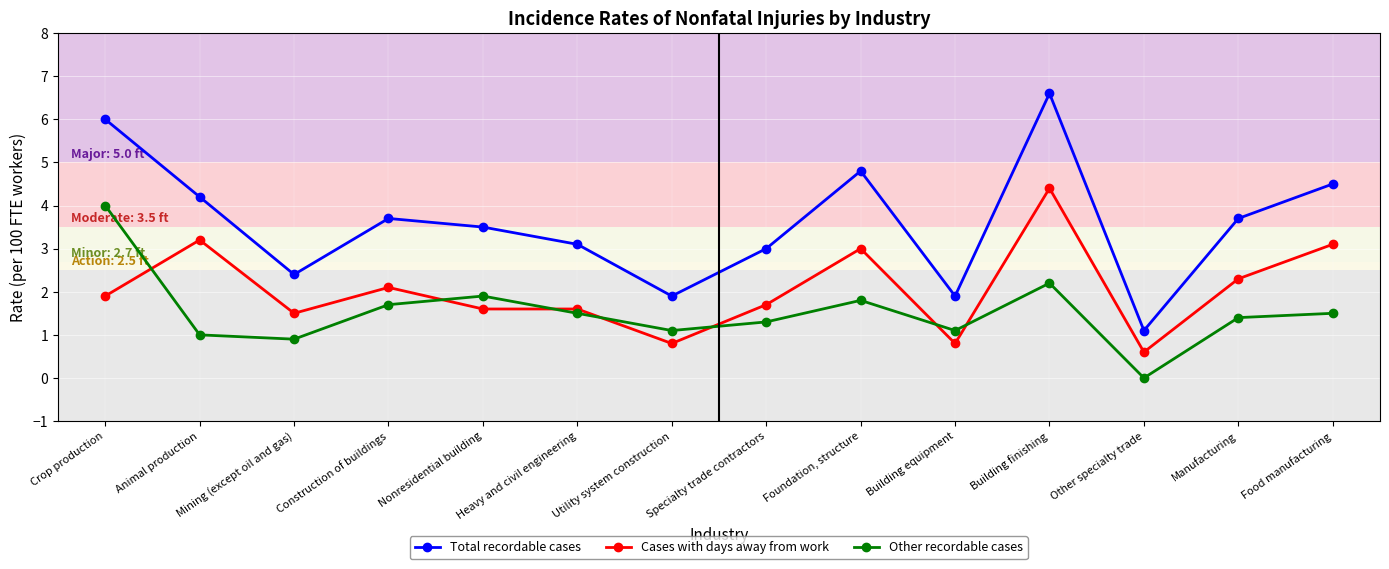

What is the lowest value of the Total recordable cases series?

1.1